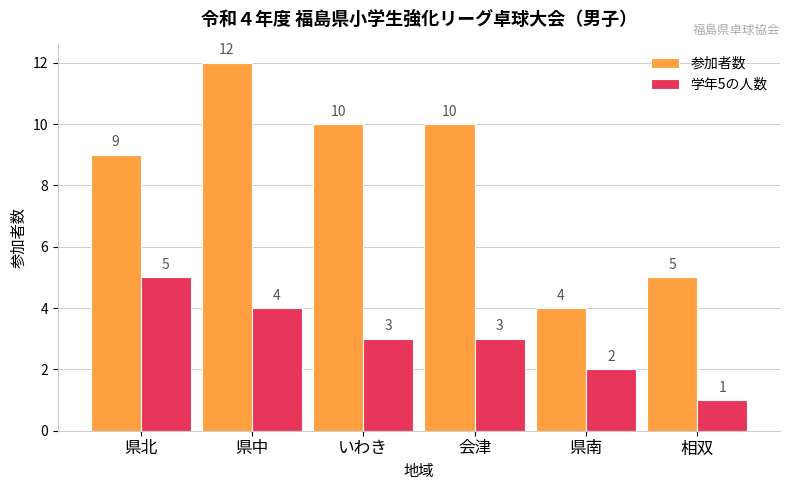

Where does the 学年5の人数 series first go above 3?

県北